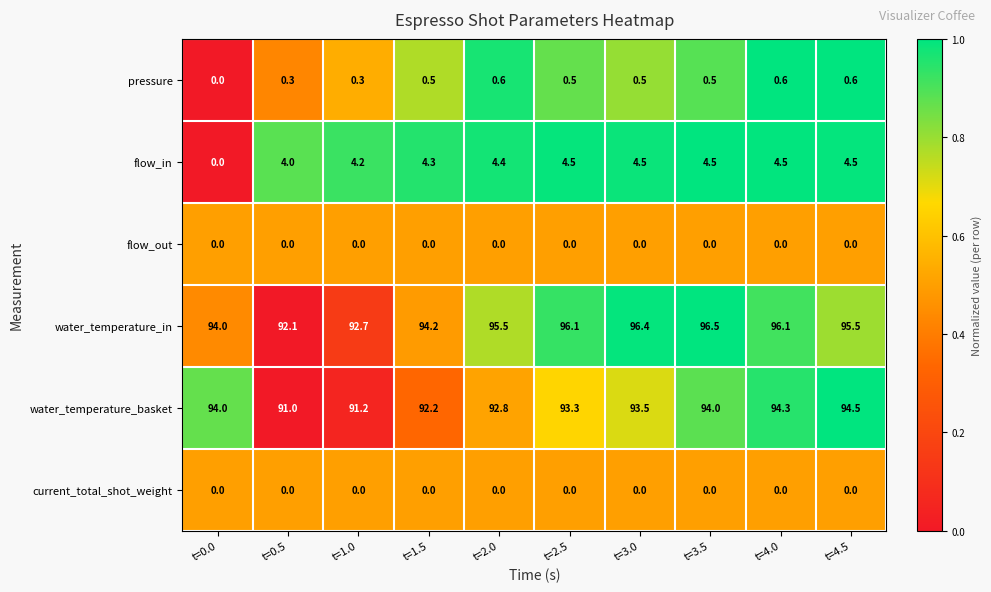

What is the sum of the pressure values at t=1.0 and t=2.5?

0.8